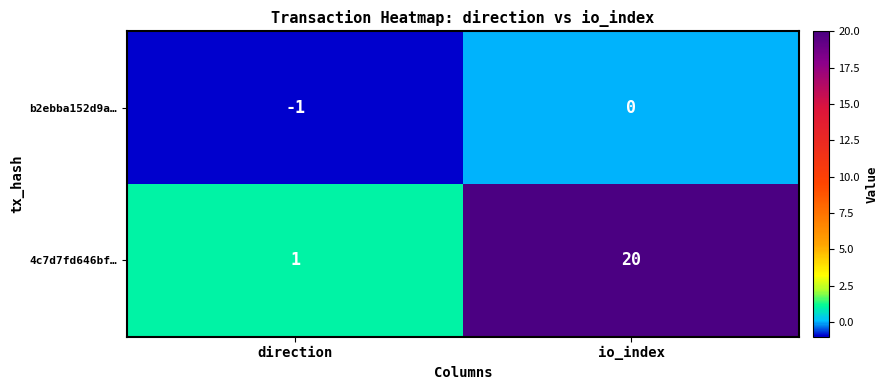

The b2ebba152d9a… series shows 1 at io_index. True or false?

False